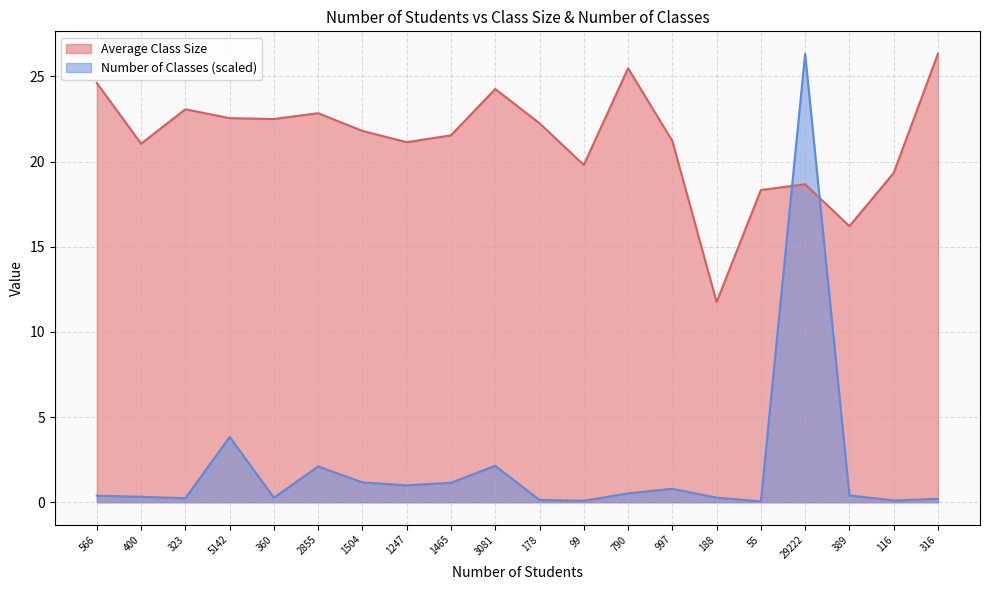

How many series are shown in this chart?

2